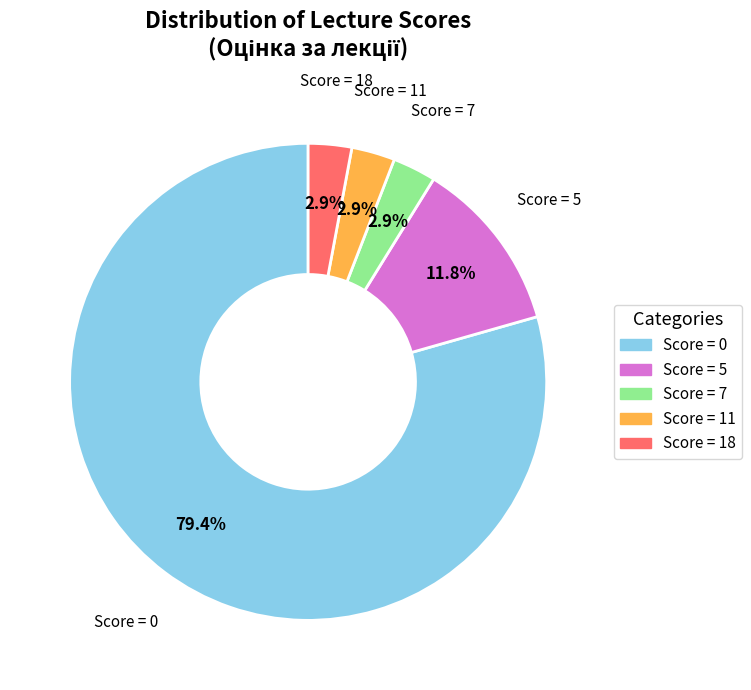

Does any single category account for the majority?

Yes